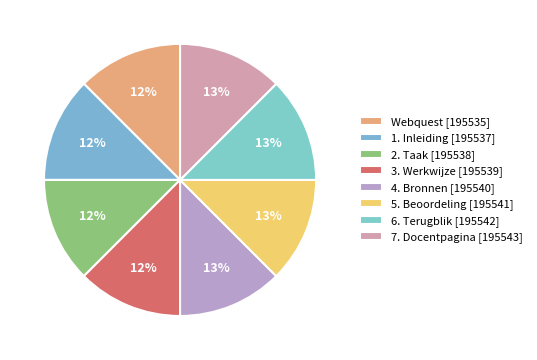

Count the number of slices in the pie.

8